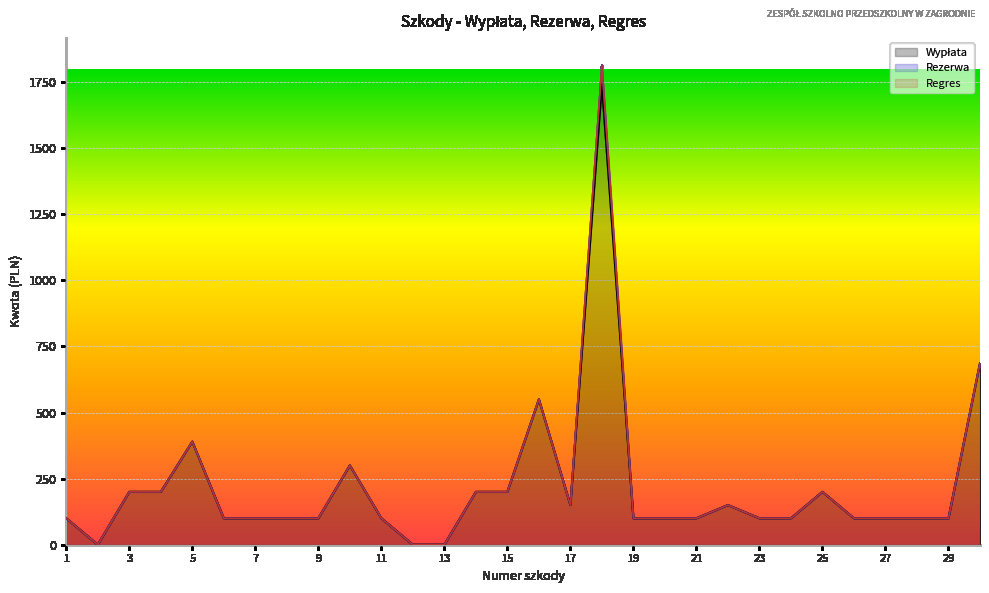

True or false: Wypłata and Regres cross at least once.

False